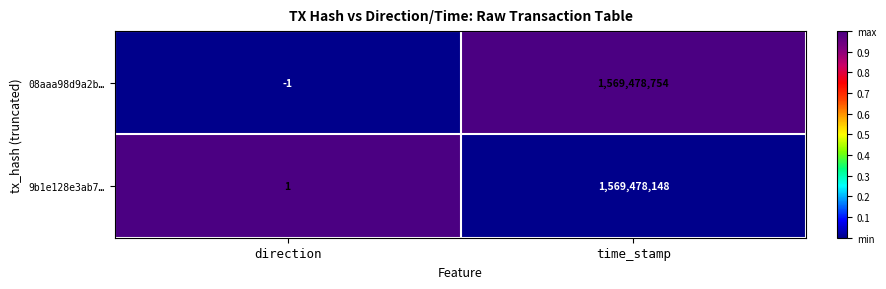

Reading left to right, list all the values displayed in this chart.

08aaa98d9a2b…: -1	1569478754
9b1e128e3ab7…: 1	1569478148